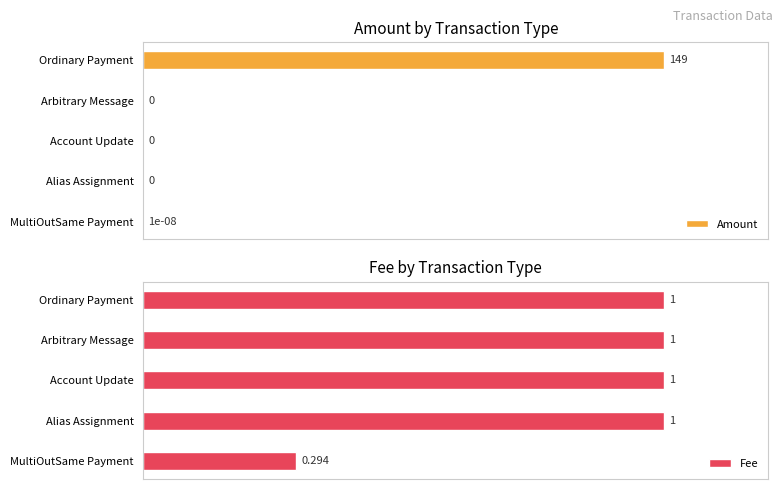

At which label does Fee reach its minimum?

MultiOutSame Payment